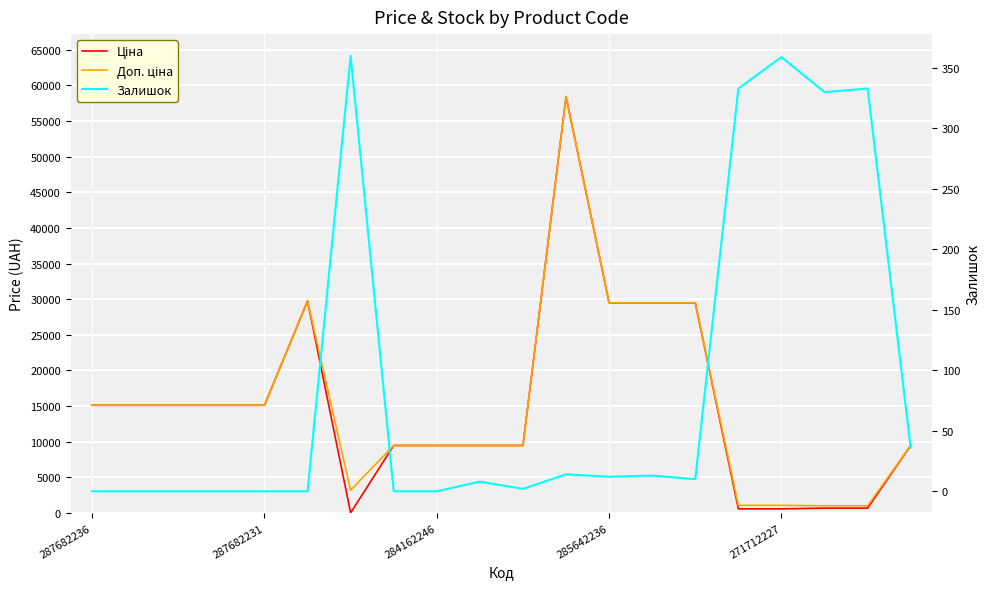

Which category has the highest value across all series?

11